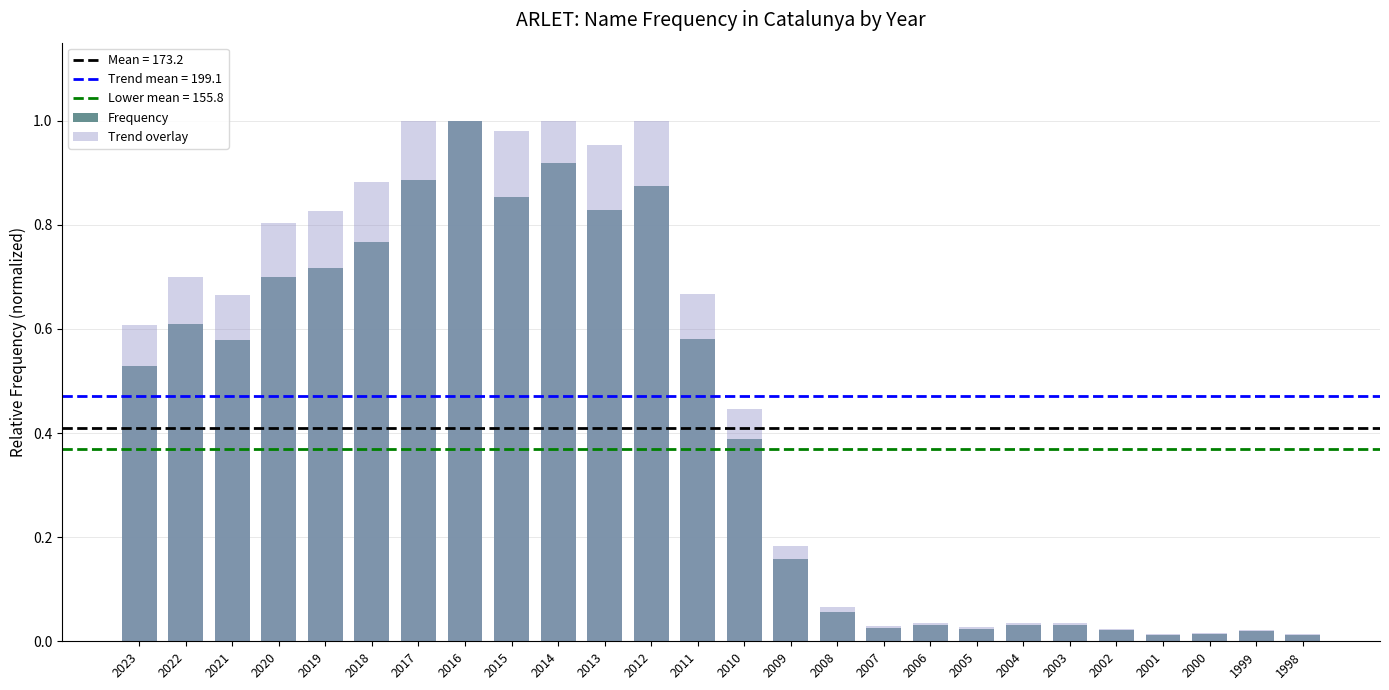

Which category has the highest value in the Trend overlay series?

2017